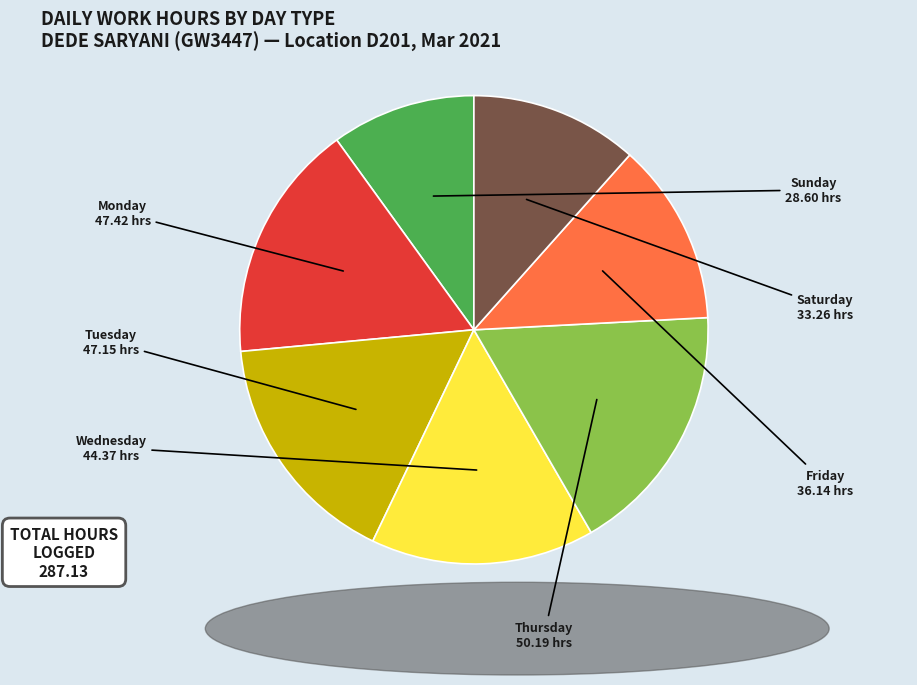

Is there any slice that represents more than half of the pie?

No